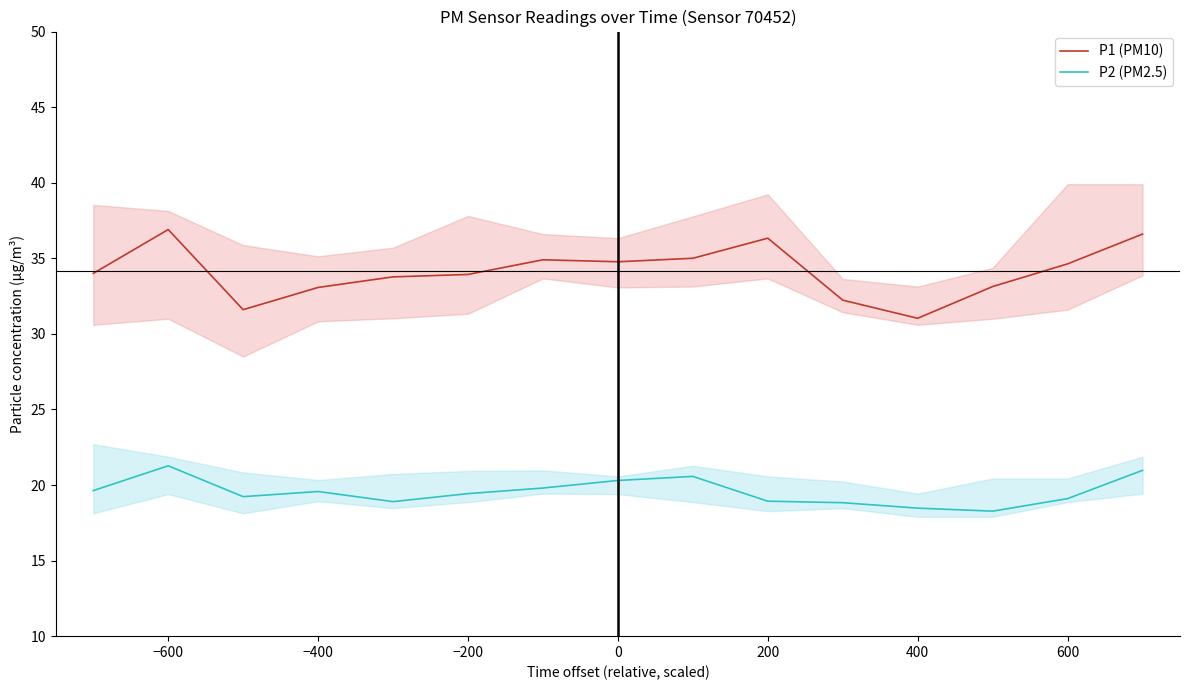

Reading left to right, transcribe all the data shown in this chart.

P1 (PM10): 34.0	36.9	31.6	33.1	33.8	33.9	34.9	34.8	35.0	36.3	32.2	31.0	33.1	34.6	36.6
P2 (PM2.5): 19.6	21.3	19.2	19.6	18.9	19.4	19.8	20.3	20.6	18.9	18.8	18.5	18.3	19.1	21.0